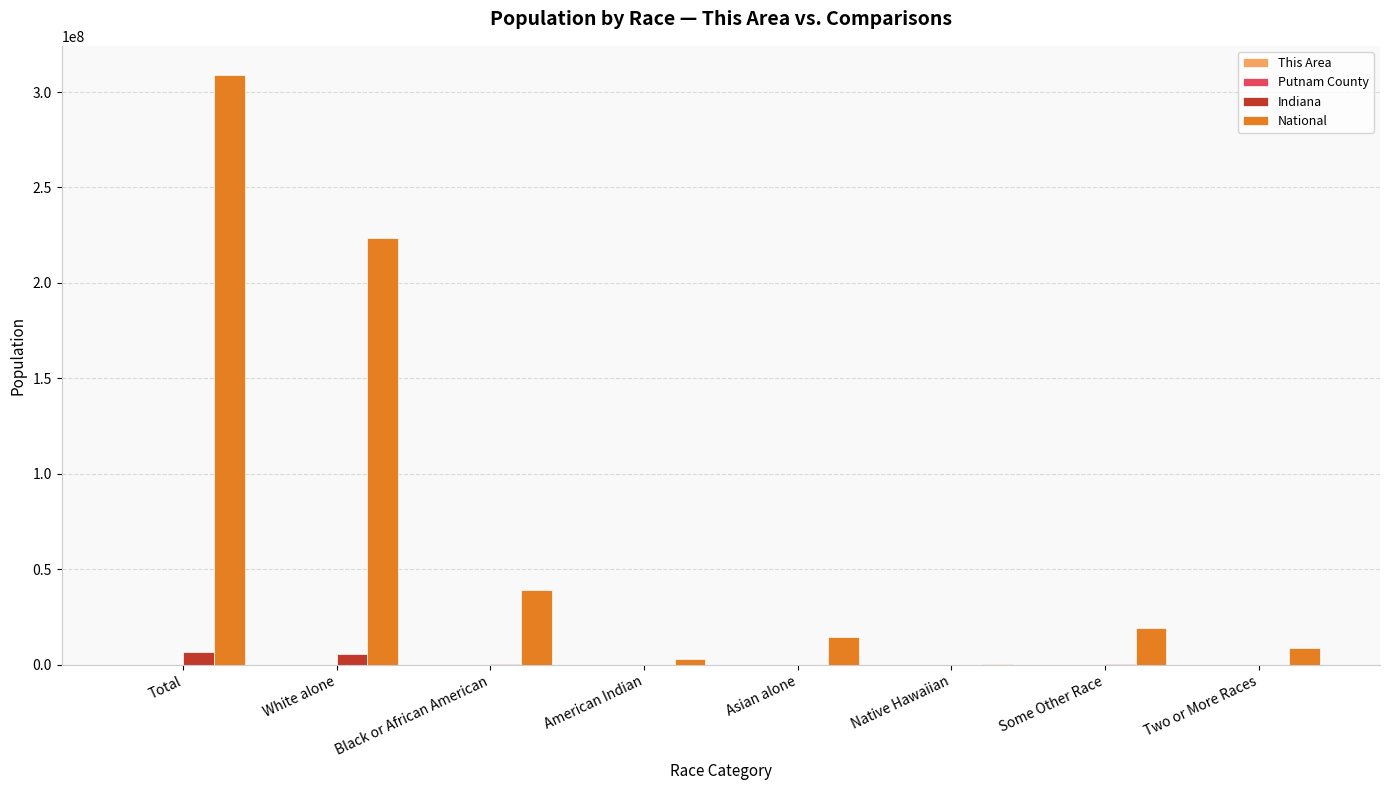

At which category is the sum across all series the highest?

Total